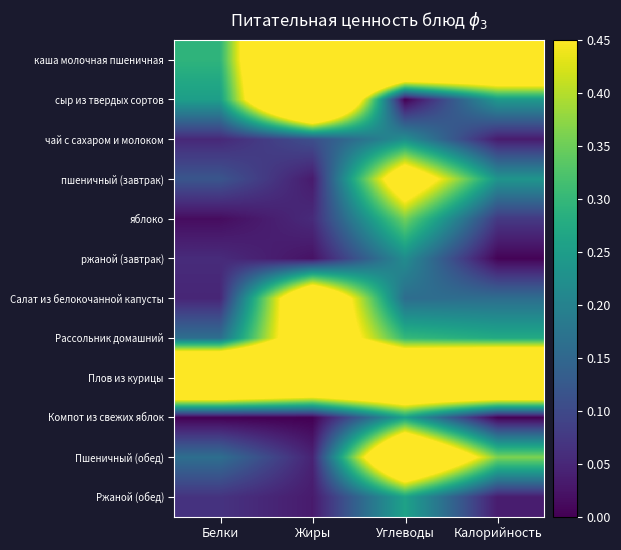

What is the total value across all series at Калорийность?

3.3